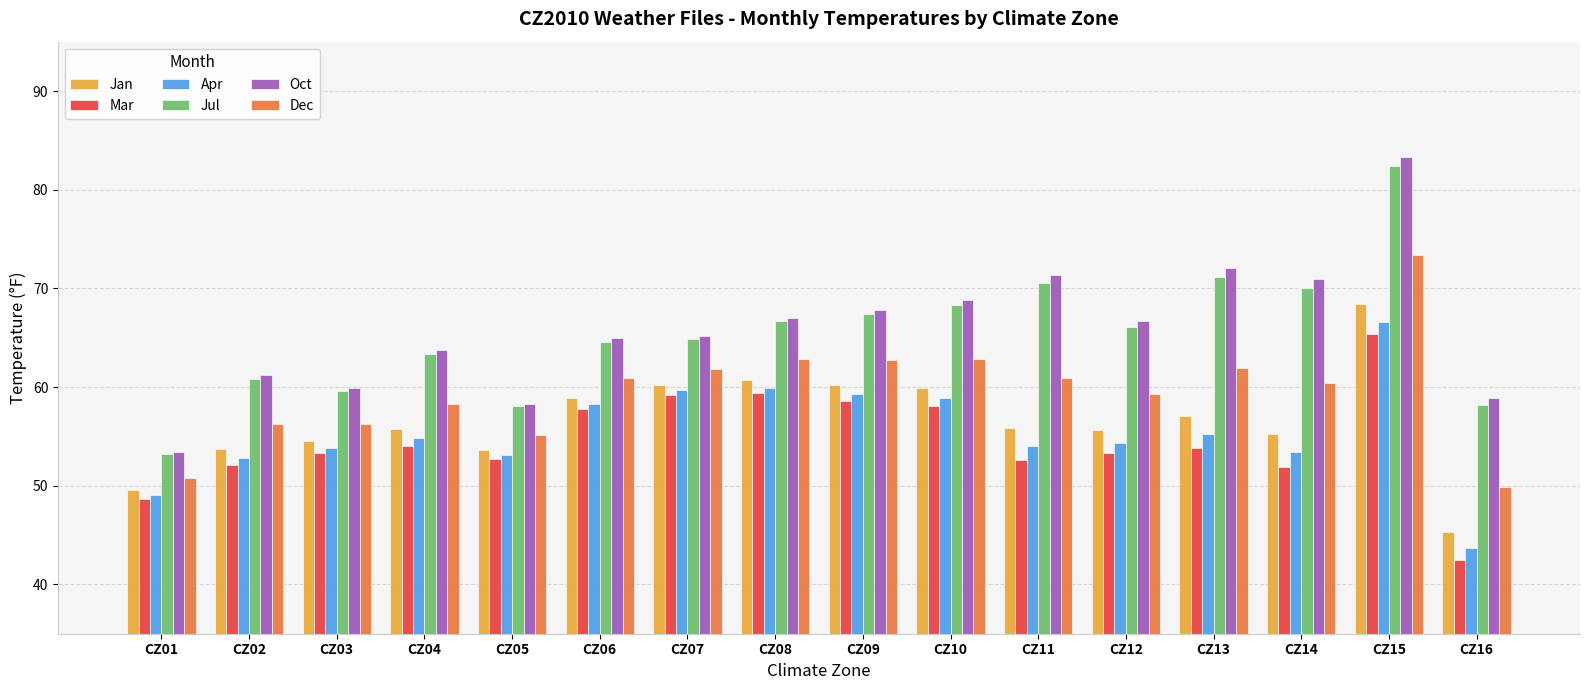

Which series has the widest spread of values?

Oct